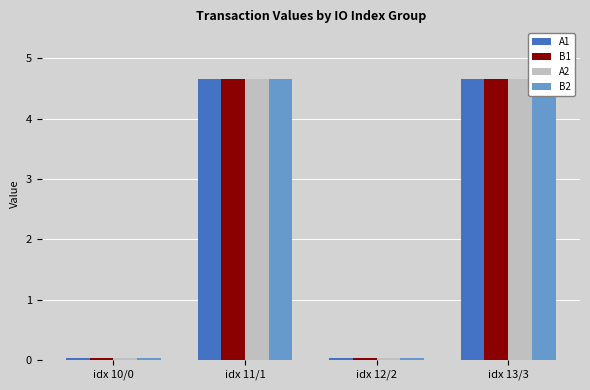

At which label is A1 closest to 2?

idx 10/0